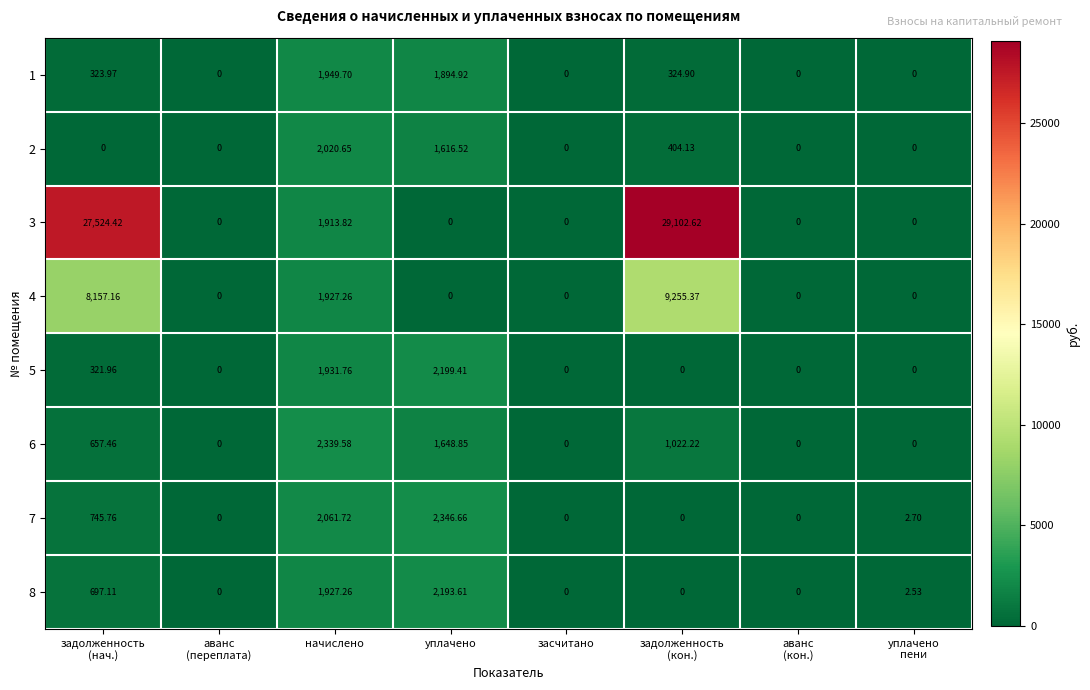

At how many categories does at least one series exceed 23013?

2